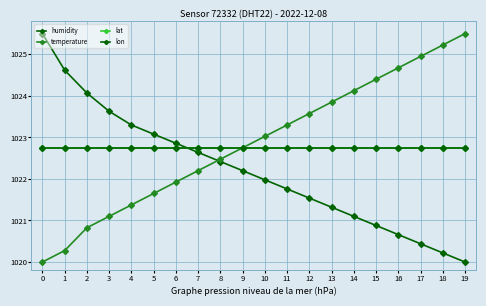

Does the chart have visible grid lines?

Yes